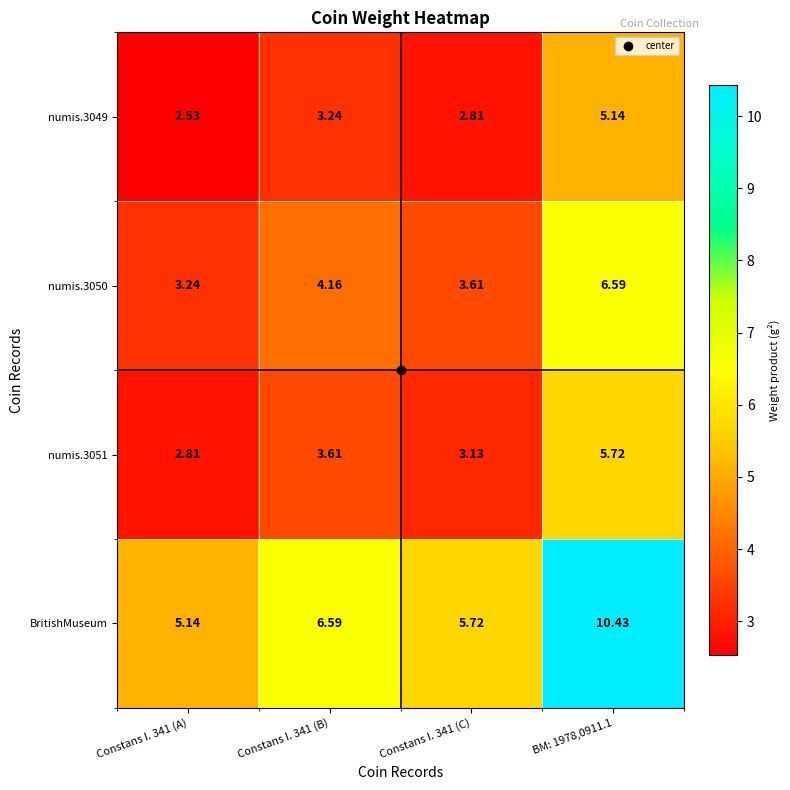

Which series changed the most between Constans I. 341 (A) and Constans I. 341 (C)?

BritishMuseum